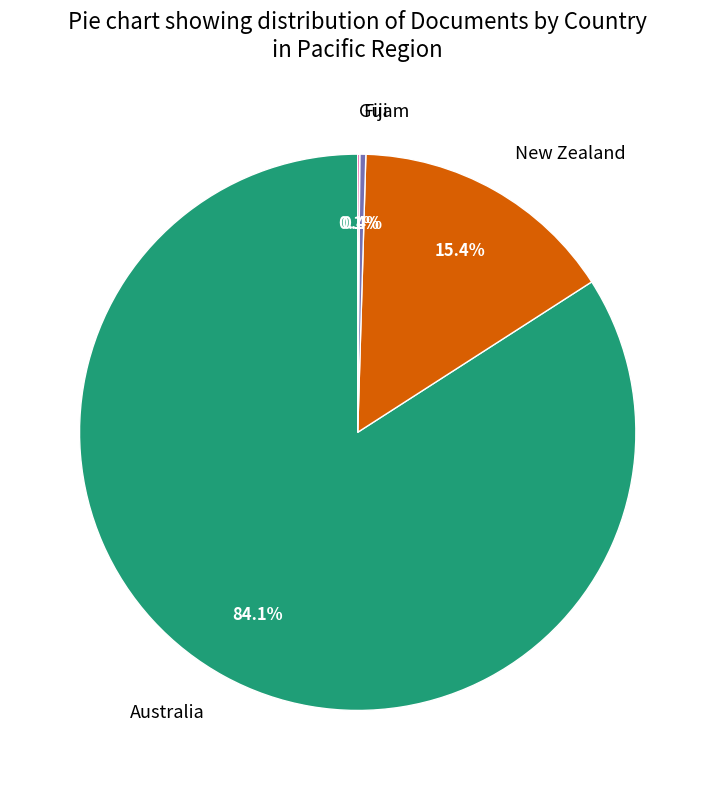

To the nearest percent, what is the difference between the largest and smallest slice percentages?

84%